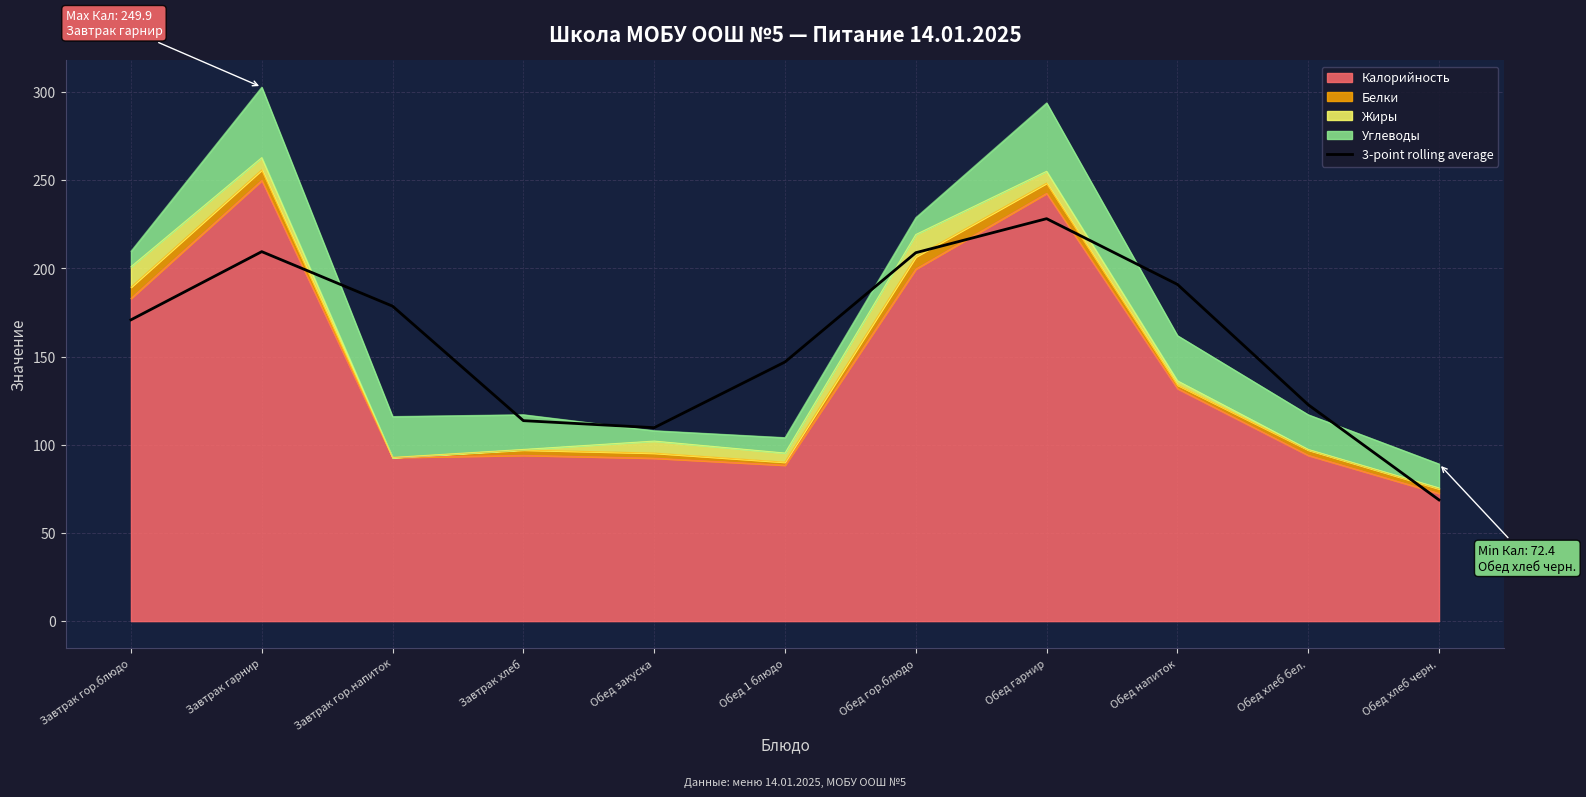

At which label does the data first exceed 170?

Завтрак гор.блюдо